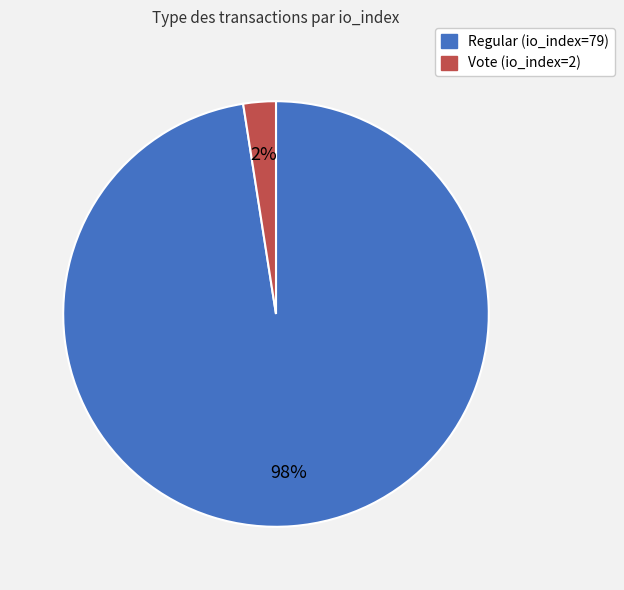

Rank the categories by value from highest to lowest.

Regular (io_index=79), Vote (io_index=2)